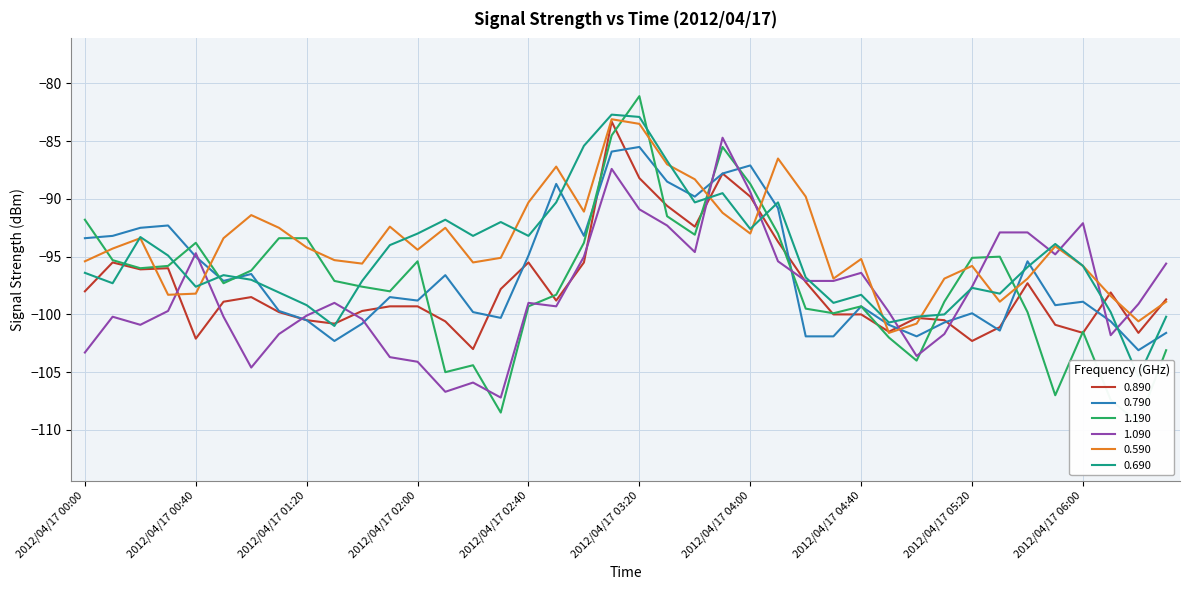

True or false: 0.690 and 0.590 cross at least once.

True